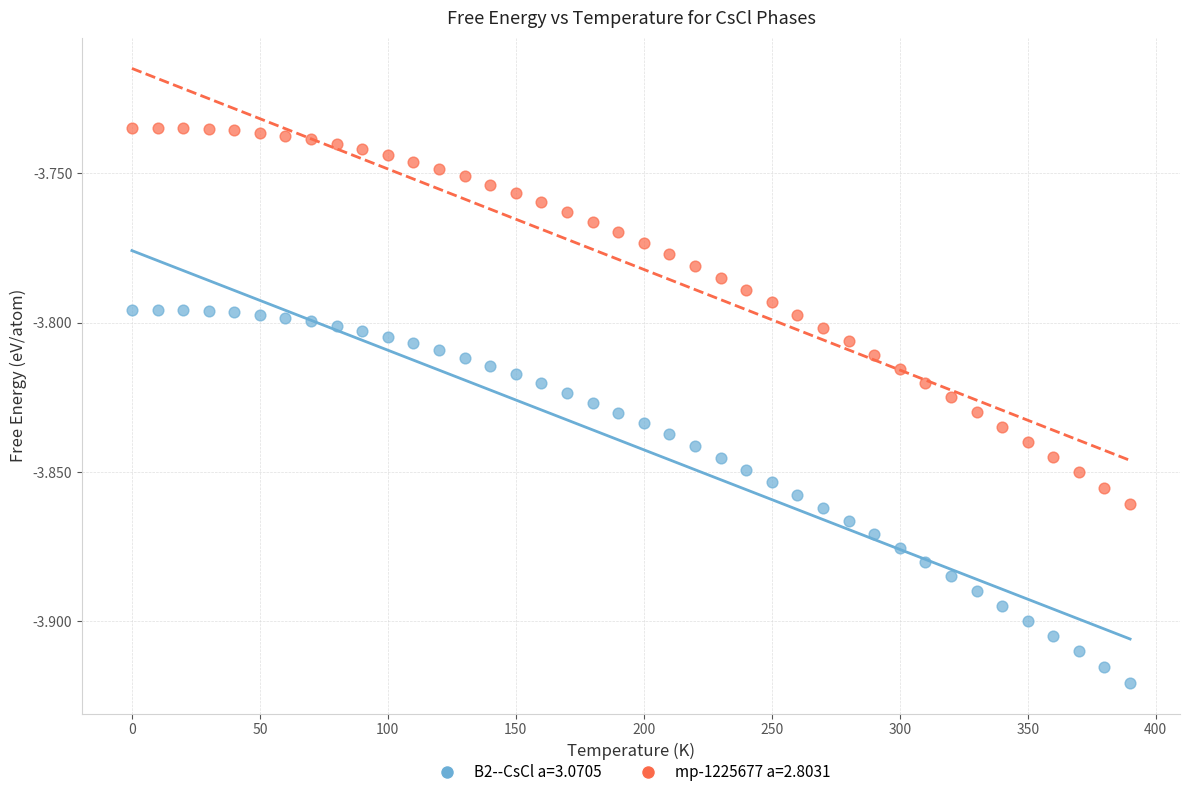

Which series contains the lowest Y value?

B2--CsCl a=3.0705